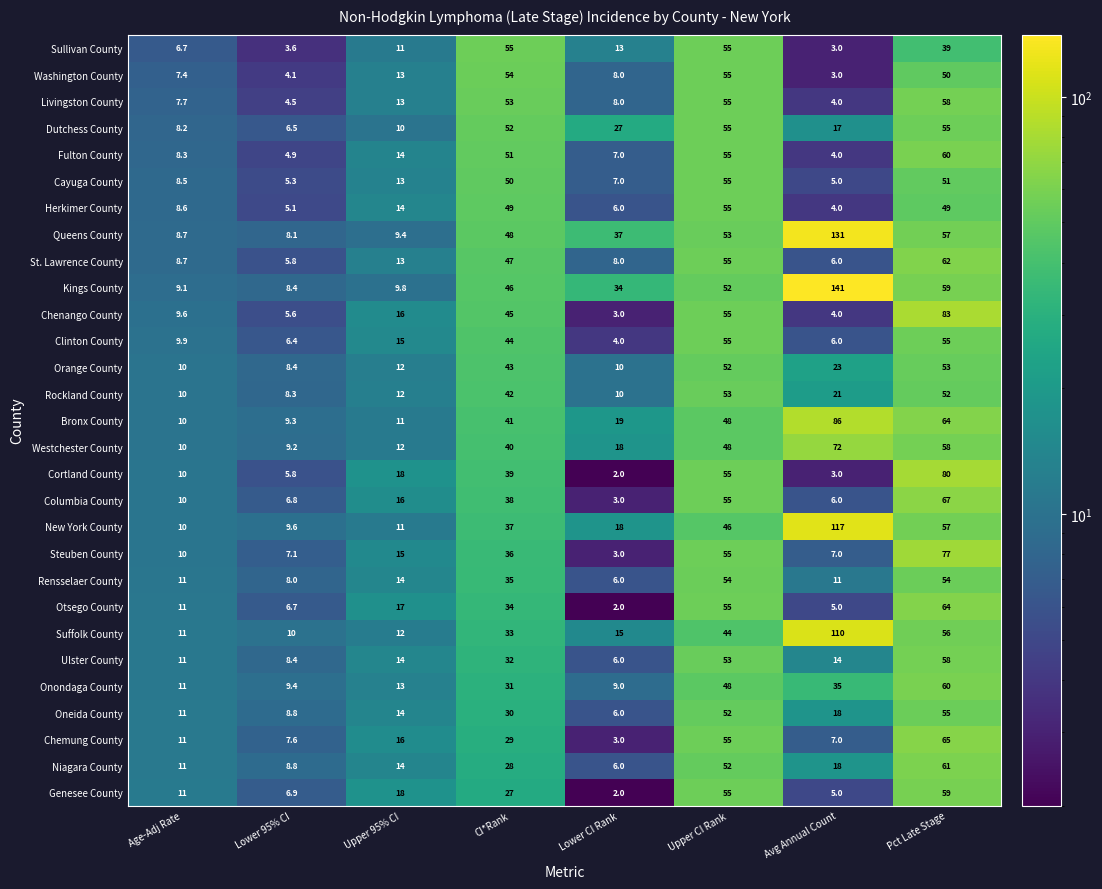

Which label corresponds to the smallest value in the chart?

Lower CI Rank